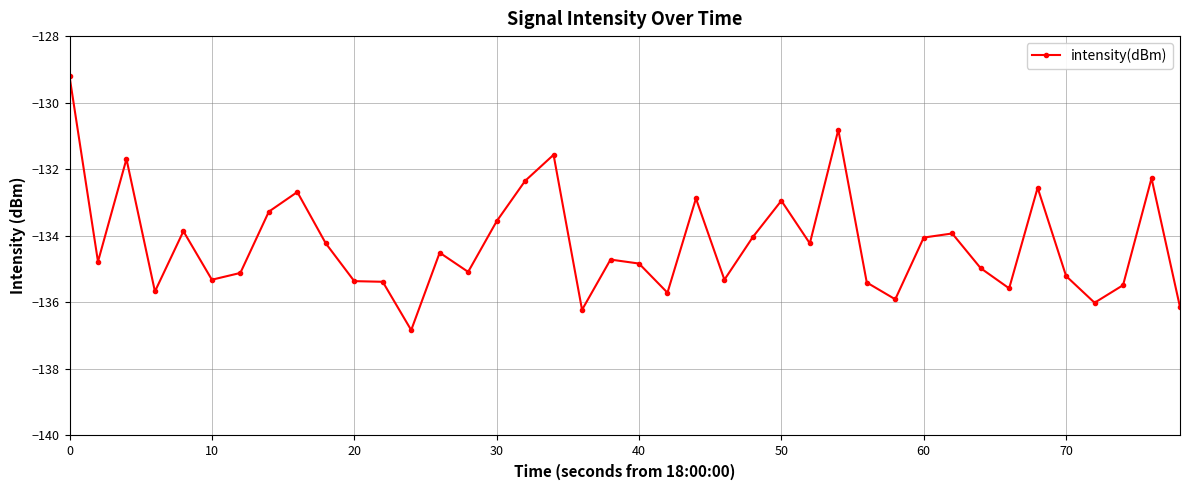

How many data points does each series have?

40